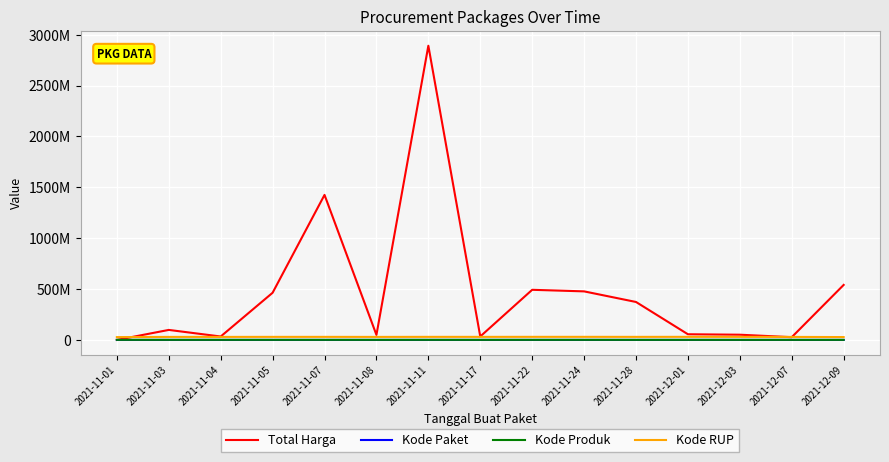

What is the sum of the Kode Produk values at 2021-11-04 and 2021-11-22?

3017582